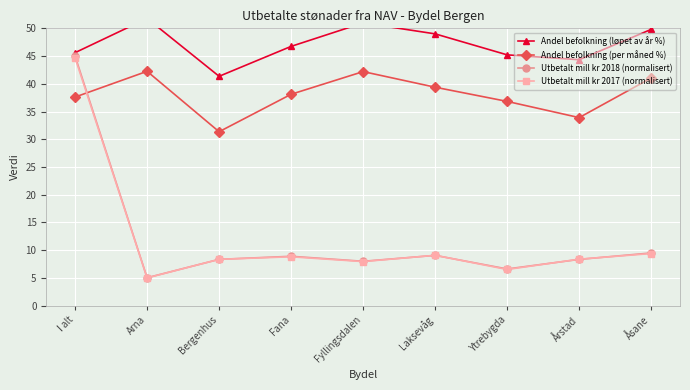

What is the minimum value for Andel befolkning (per måned %)?

31.4